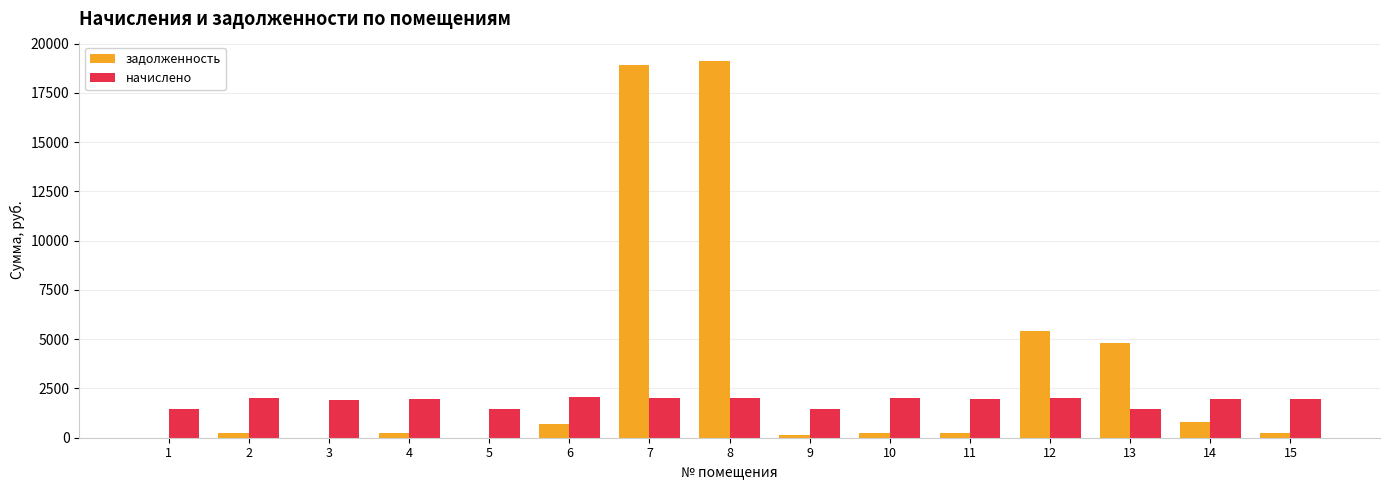

Which series has the largest total across all categories?

задолженность